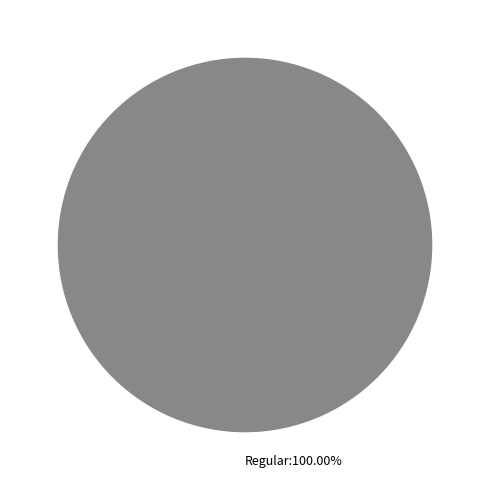

Rank the categories by value from lowest to highest.

Regular:100.00%